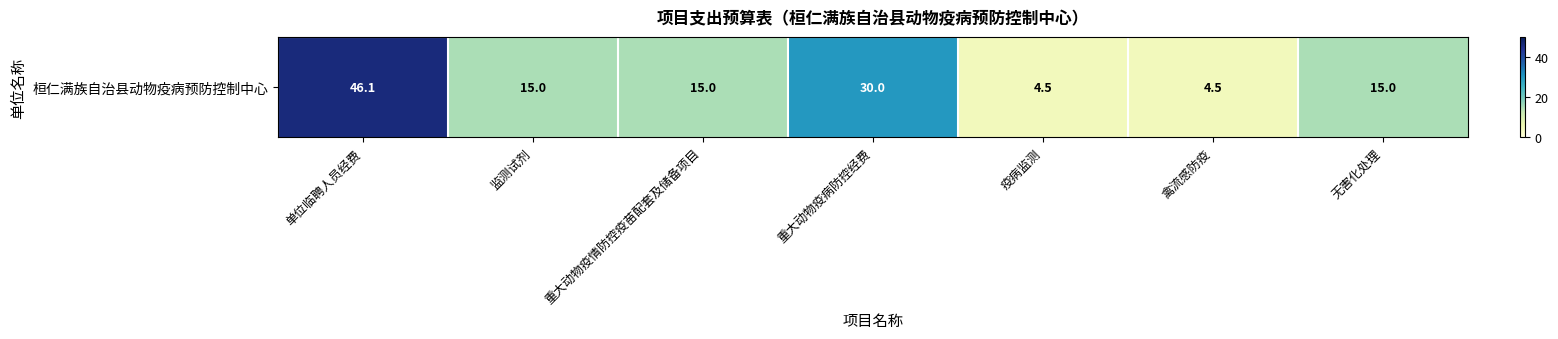

What is the greatest value displayed?

46.1